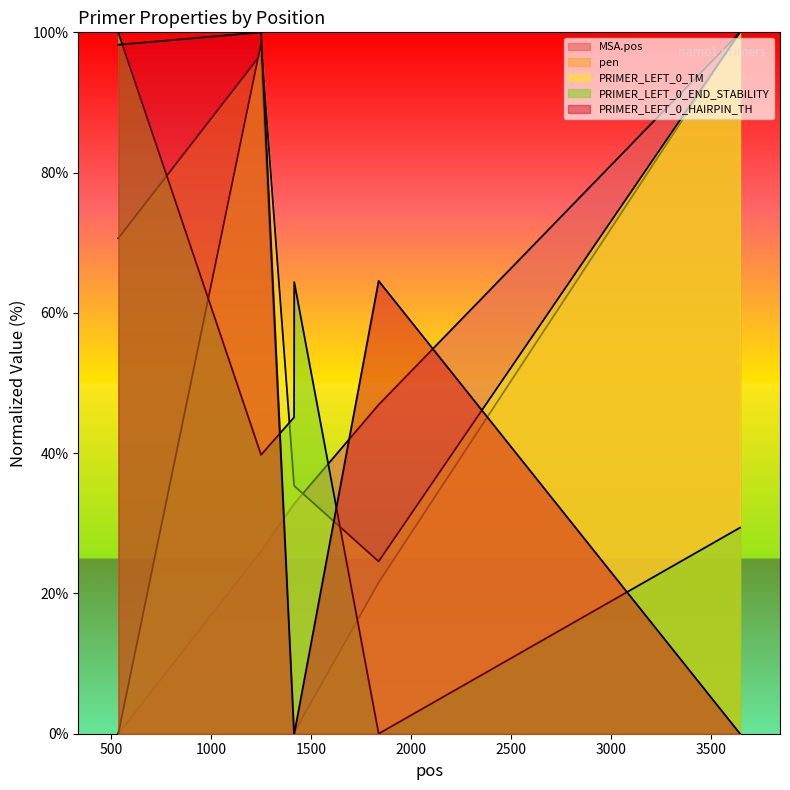

How many lines are shown in the chart?

5